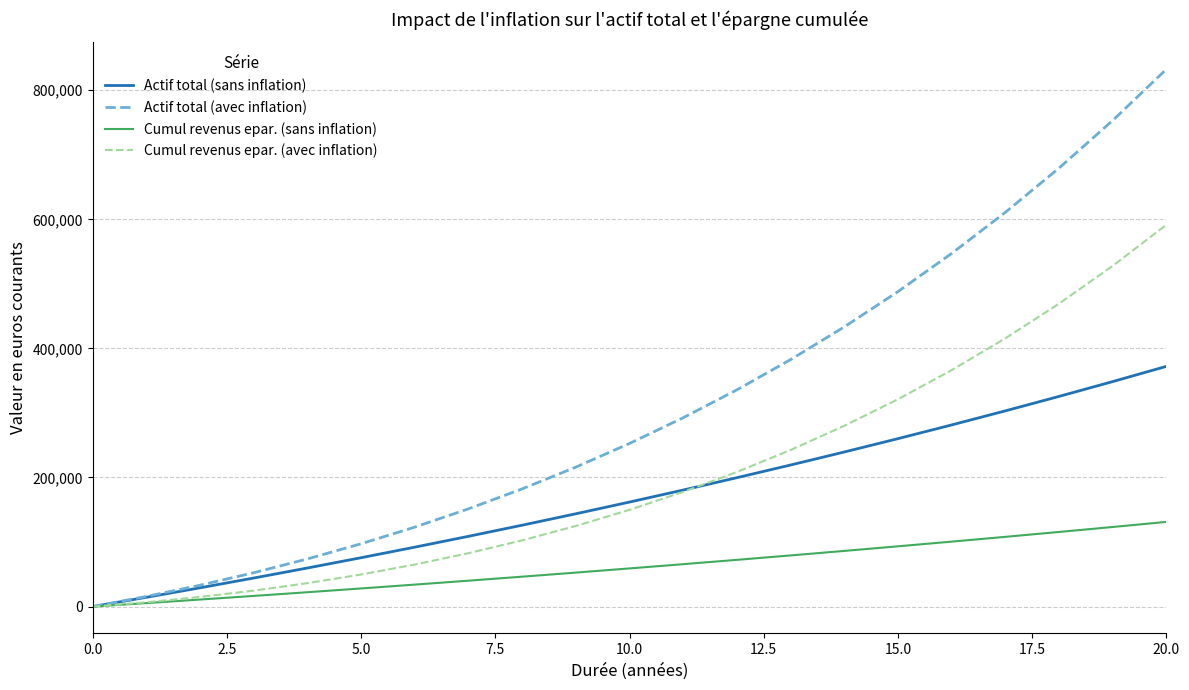

Rank the series by their maximum value, from lowest to highest.

Cumul revenus epar. (sans inflation), Actif total (sans inflation), Cumul revenus epar. (avec inflation), Actif total (avec inflation)